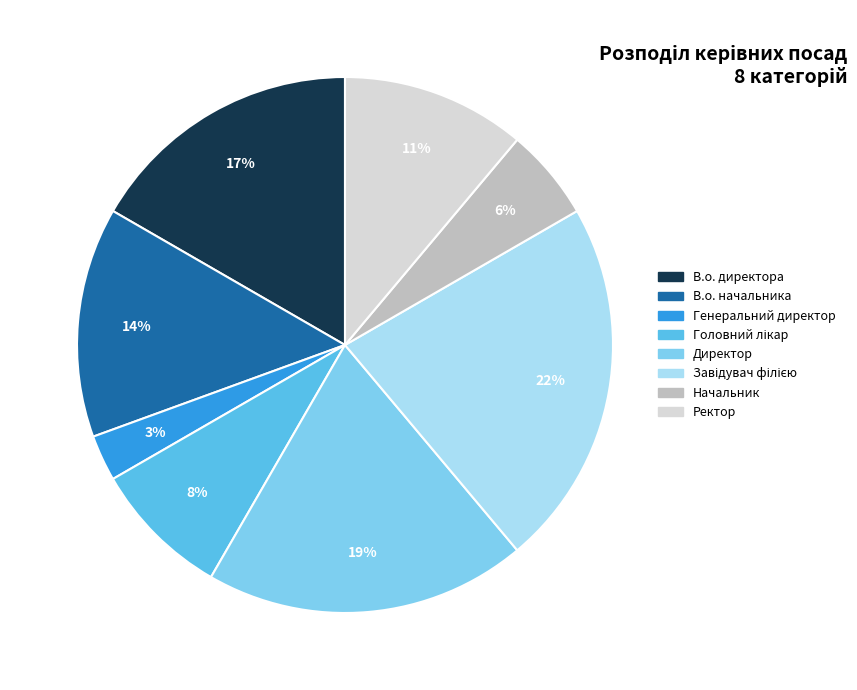

To the nearest percent, what is the difference between the Ректор and Генеральний директор slice percentages?

8%